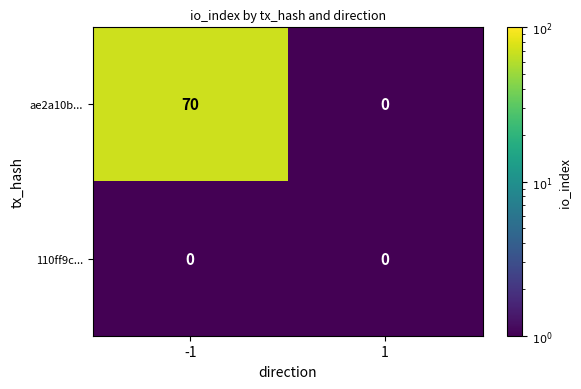

What is the total value across all series at 1?

0